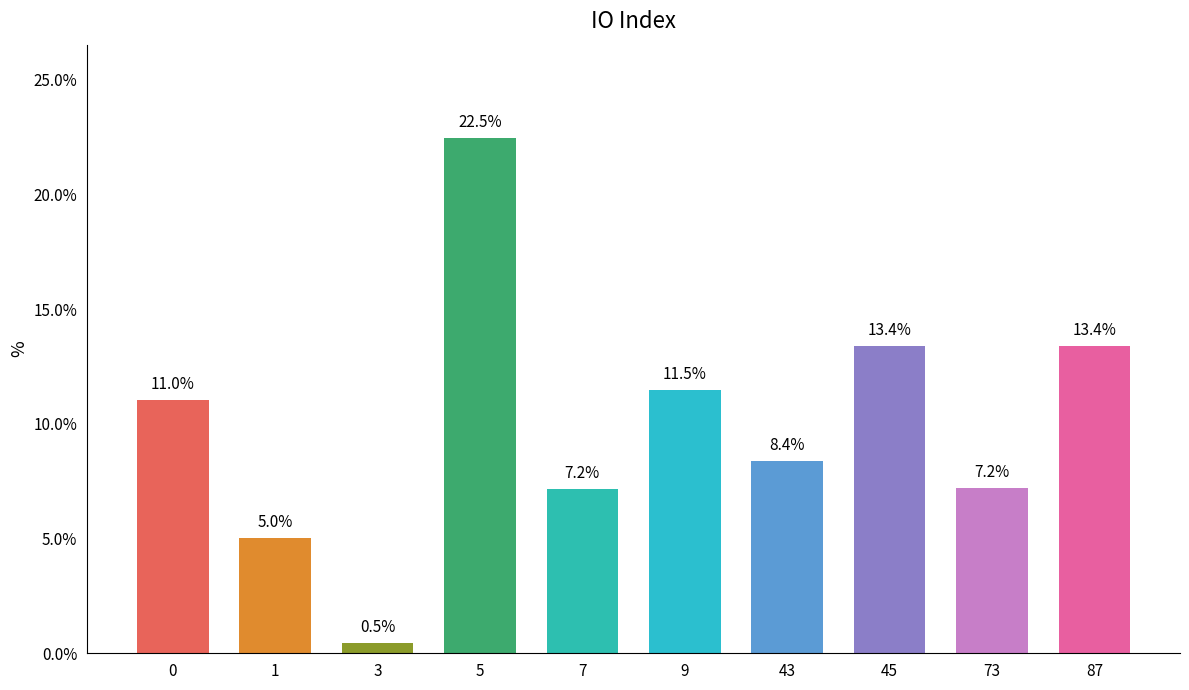

Are the bars horizontal?

No